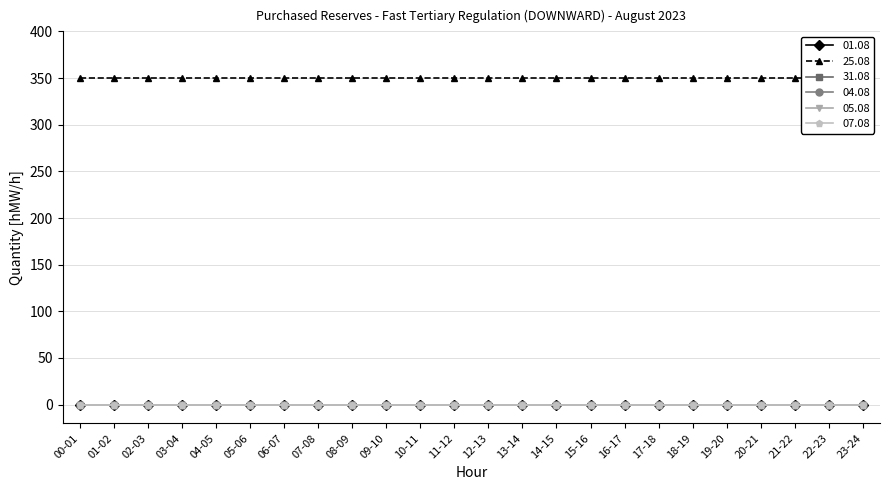

What are all the series names shown in the legend?

01.08, 25.08, 31.08, 04.08, 05.08, 07.08